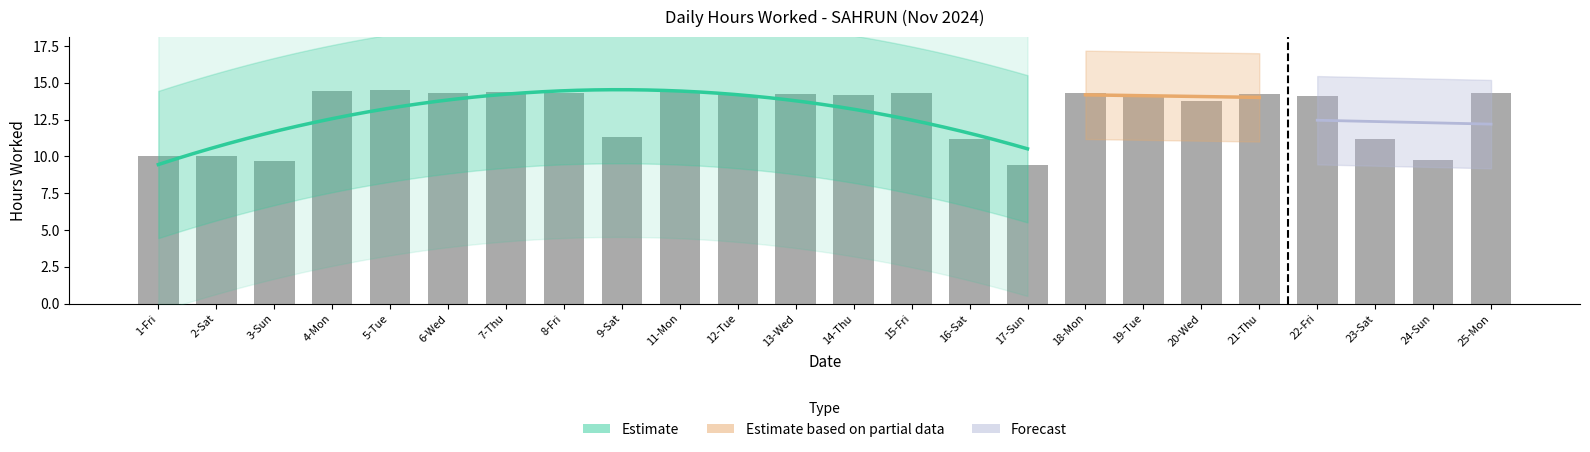

Where is the data nearest to the value 11?

23-Sat